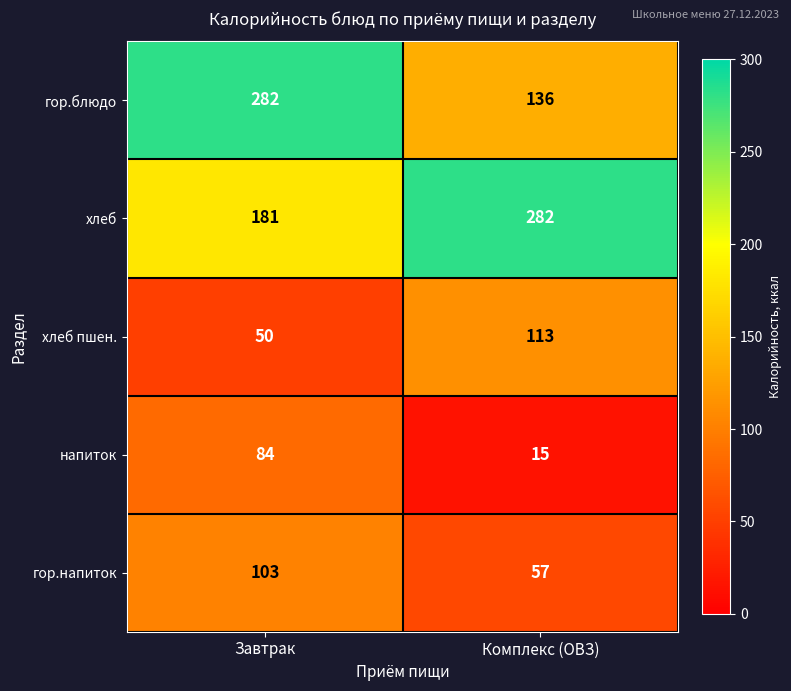

At how many categories does at least one series exceed 126?

2